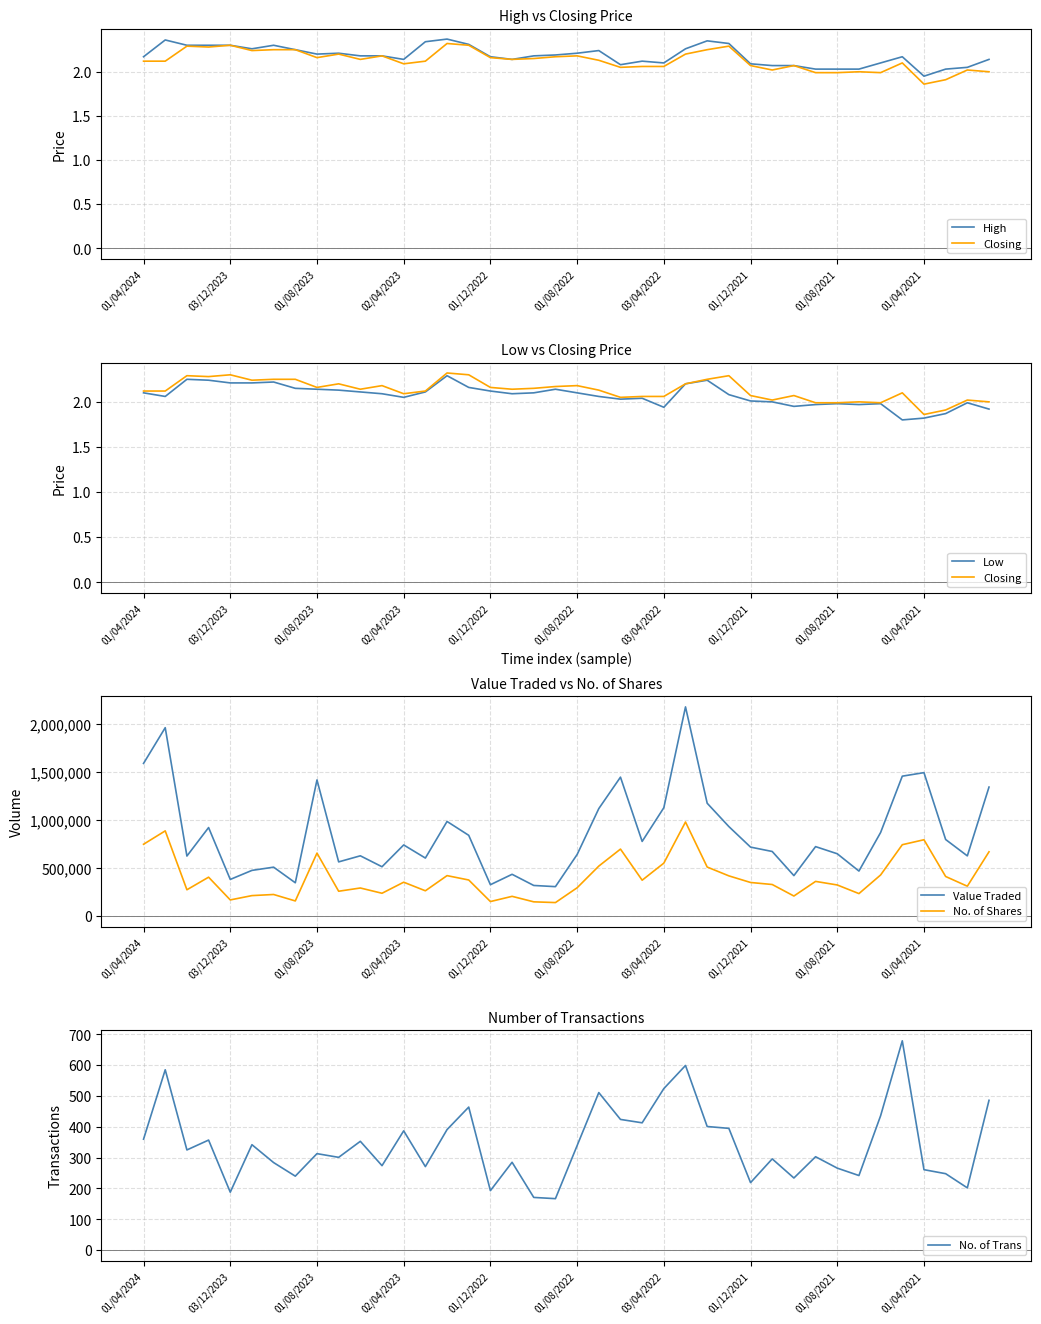

Is this an area chart (filled region under the line)?

No